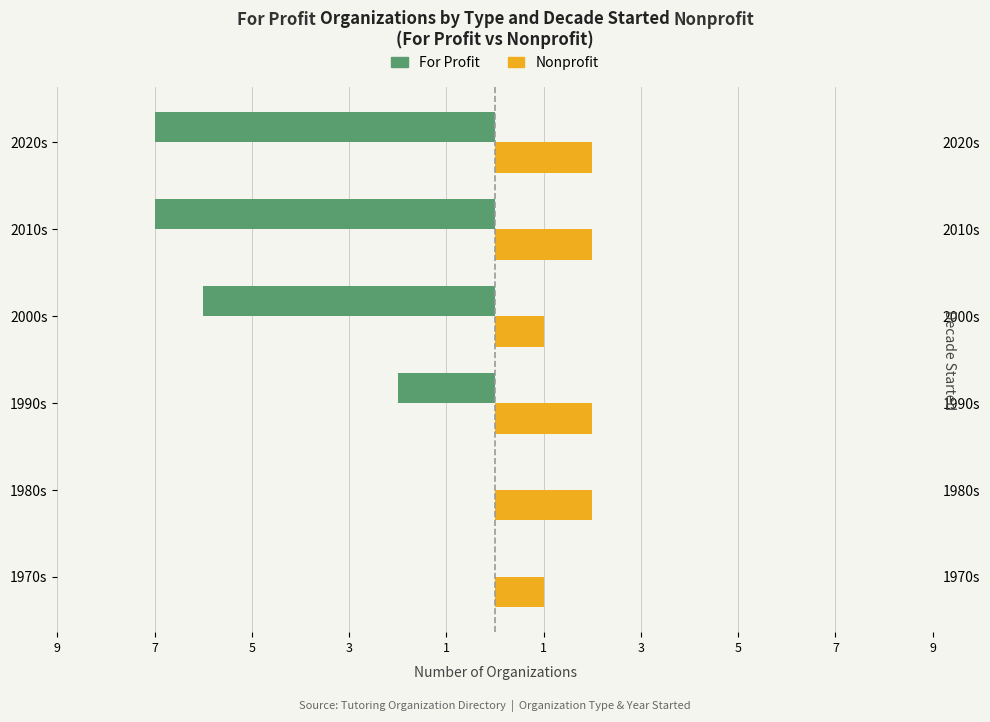

How many categories are shown in the chart?

6